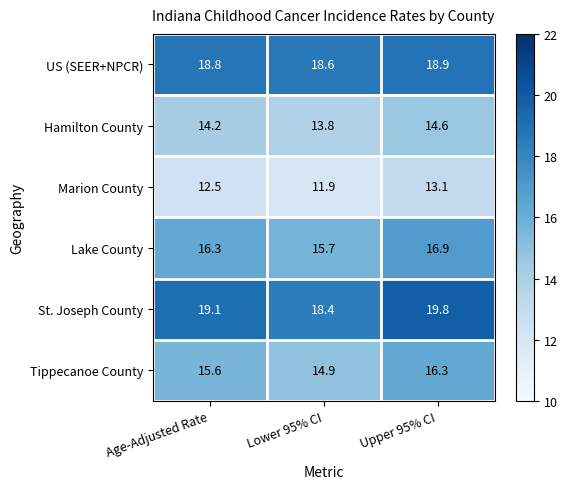

How many data points in St. Joseph County are less than 19?

1